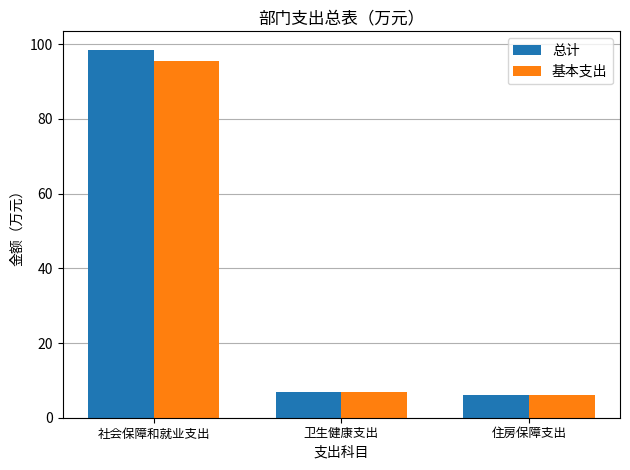

At which category is the sum across all series the highest?

社会保障和就业支出